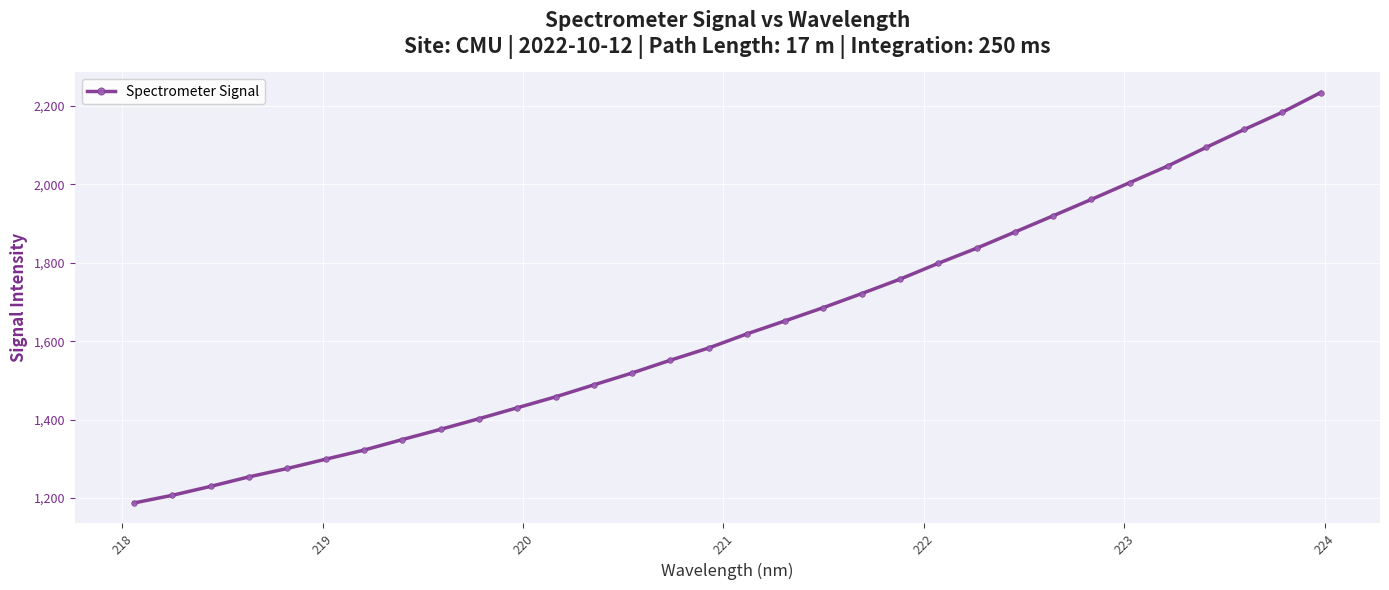

True or false: the data has more than 2 interior local peaks.

False